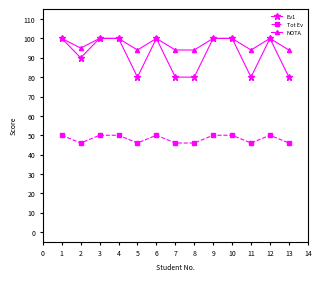

Count the NOTA values in the range 94 to 100.

13